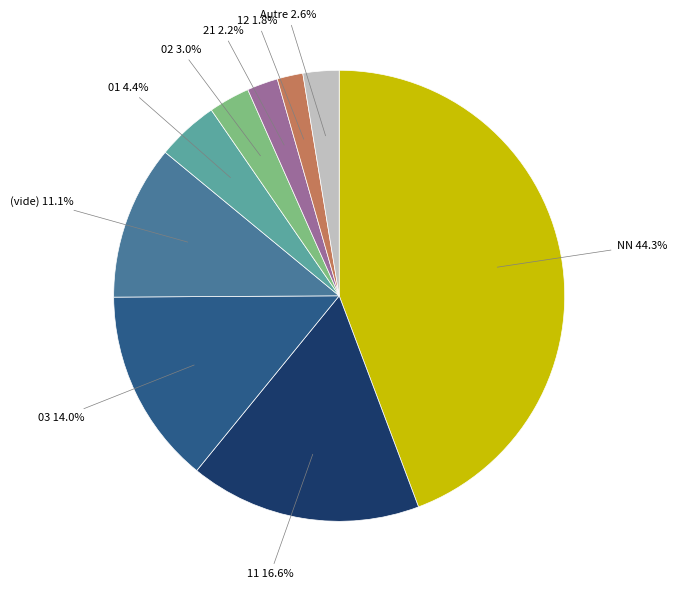

Is there a majority slice in this chart?

No